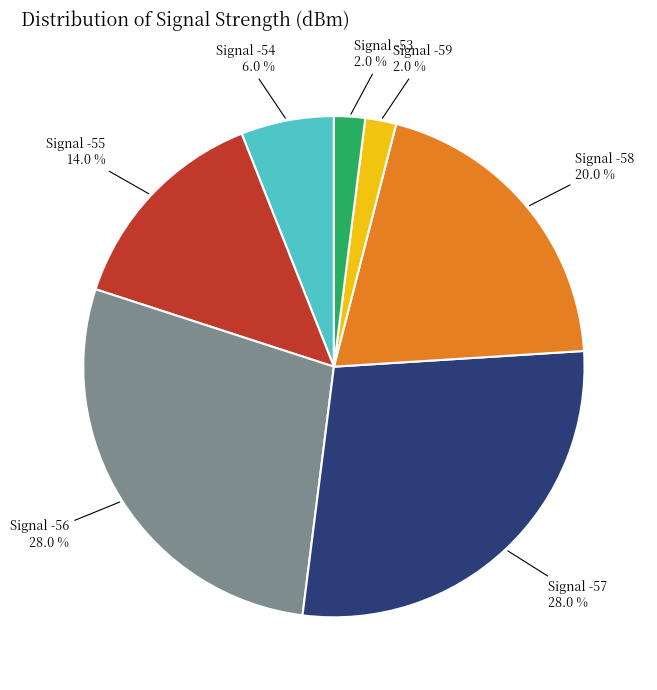

How much of the chart is everything except Signal -58?

80.0%